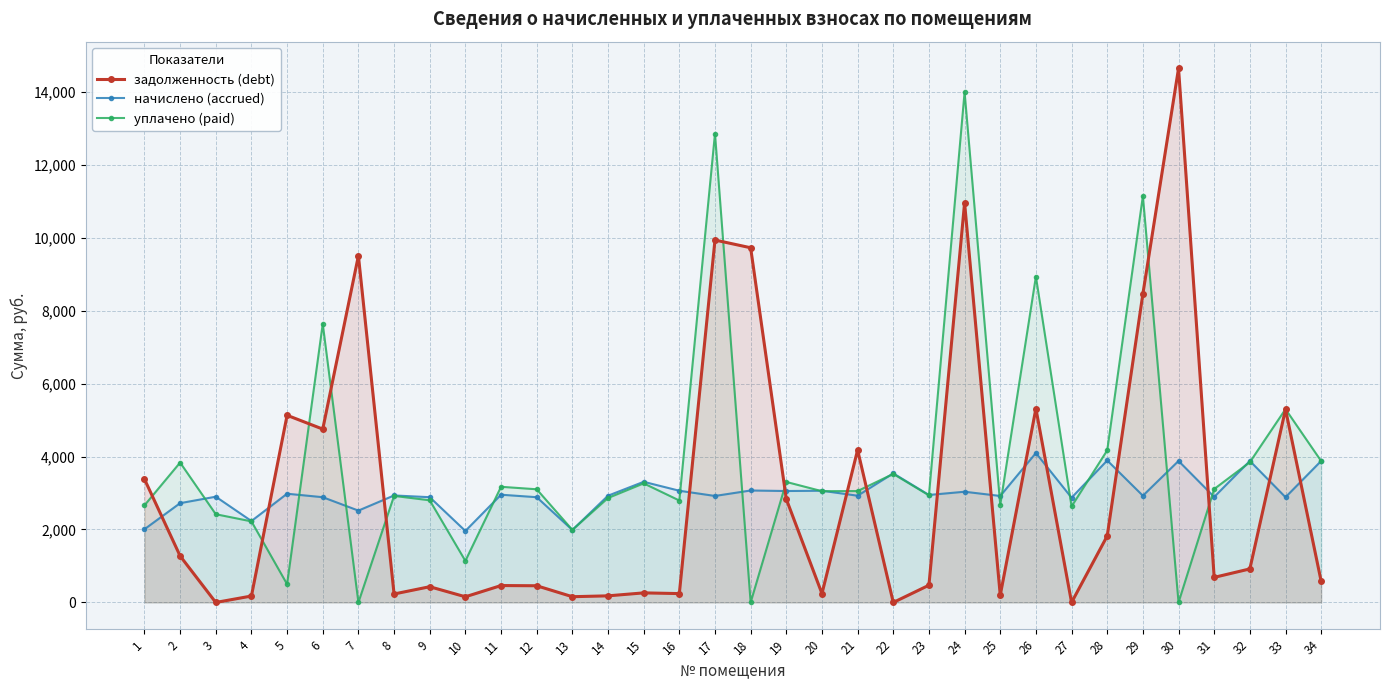

What is the difference between the highest and lowest values at 28?

2345.6